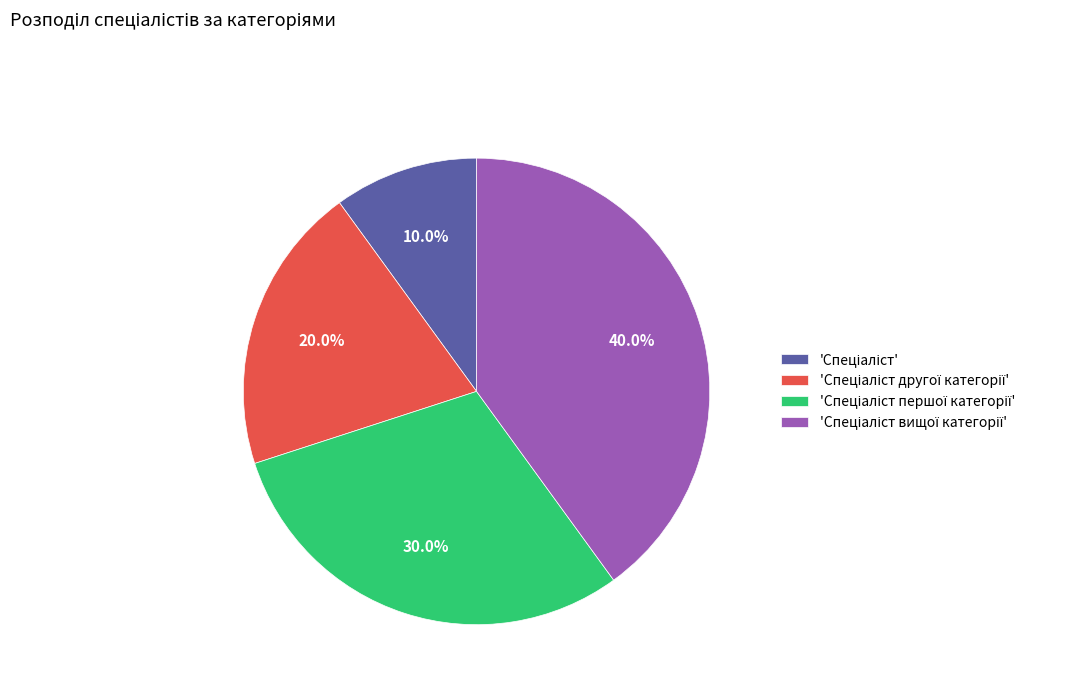

Is there a majority slice in this chart?

No